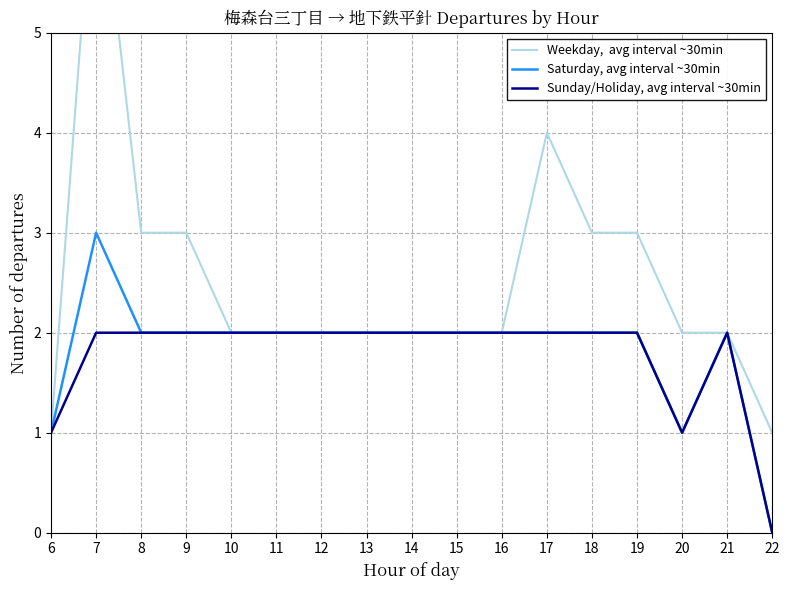

At how many categories does at least one series exceed 2?

6